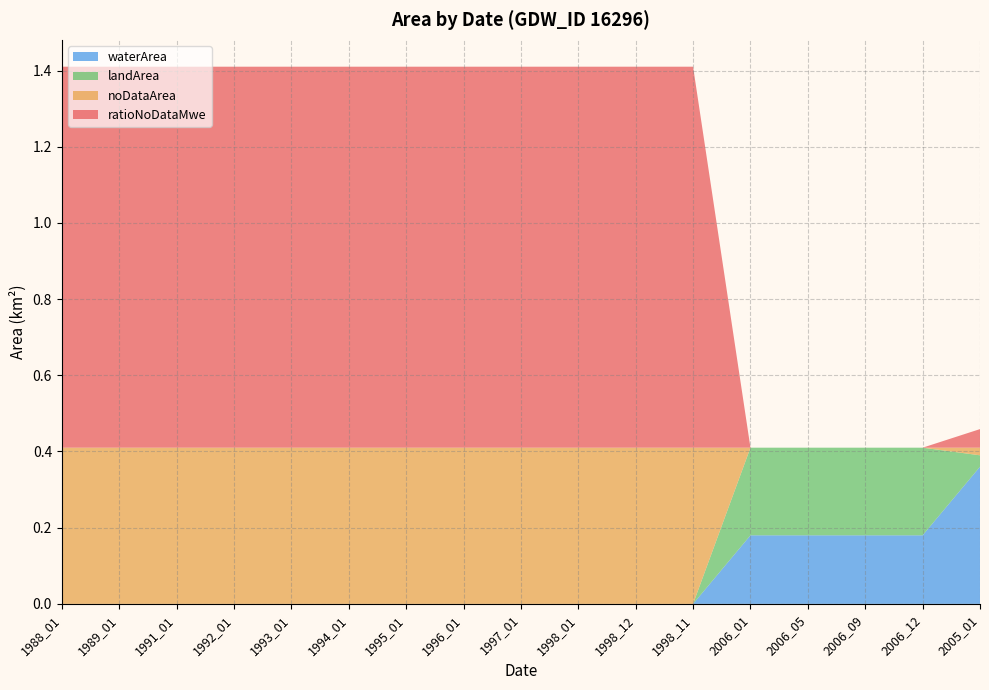

Reading left to right, transcribe all the data shown in this chart.

waterArea: 0.0	0.0	0.0	0.0	0.0	0.0	0.0	0.0	0.0	0.0	0.0	0.0	0.2	0.2	0.2	0.2	0.4
landArea: 0.0	0.0	0.0	0.0	0.0	0.0	0.0	0.0	0.0	0.0	0.0	0.0	0.2	0.2	0.2	0.2	0.0
noDataArea: 0.4	0.4	0.4	0.4	0.4	0.4	0.4	0.4	0.4	0.4	0.4	0.4	0.0	0.0	0.0	0.0	0.0
ratioNoDataMwe: 1.0	1.0	1.0	1.0	1.0	1.0	1.0	1.0	1.0	1.0	1.0	1.0	0.0	0.0	0.0	0.0	0.0